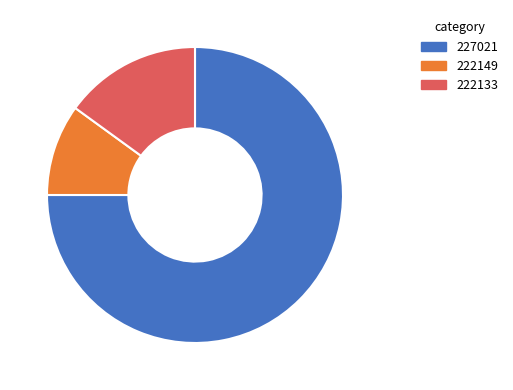

Do 222133 and 227021 together represent more than half of the pie?

Yes